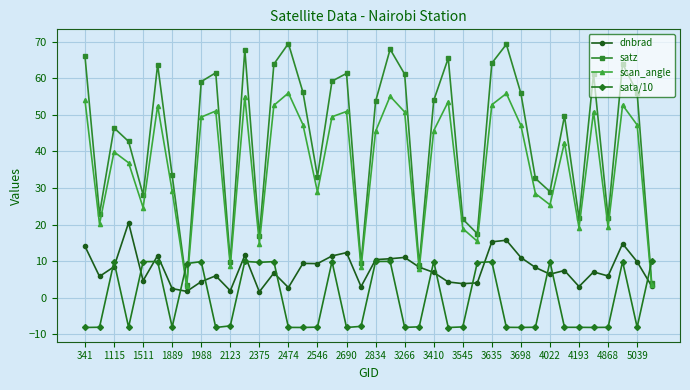

What is the smallest value displayed?

-8.1